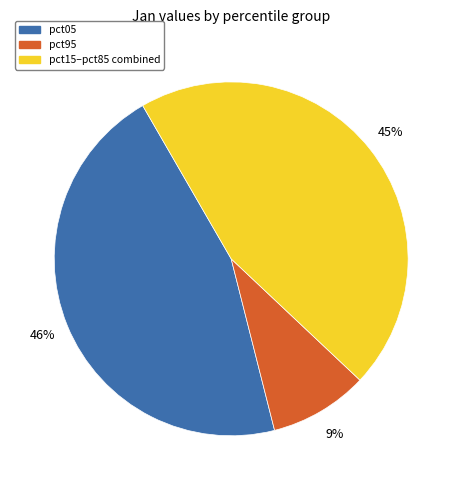

To the nearest percent, what is the difference between the largest and smallest slice percentages?

37%